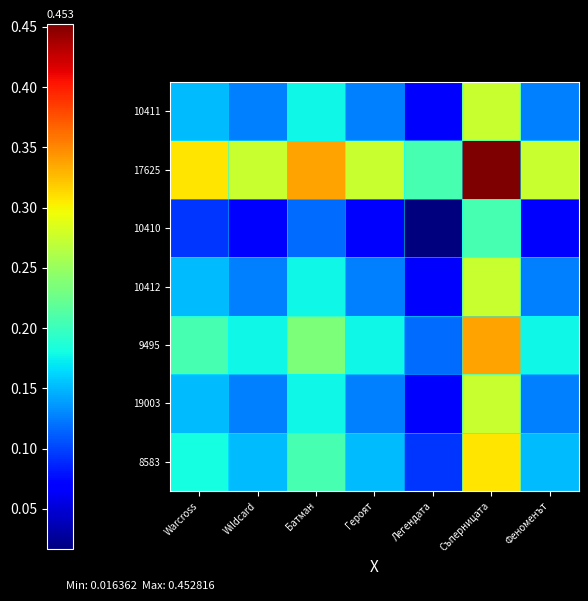

Which has a higher value, Легендата or Warcross?

Warcross